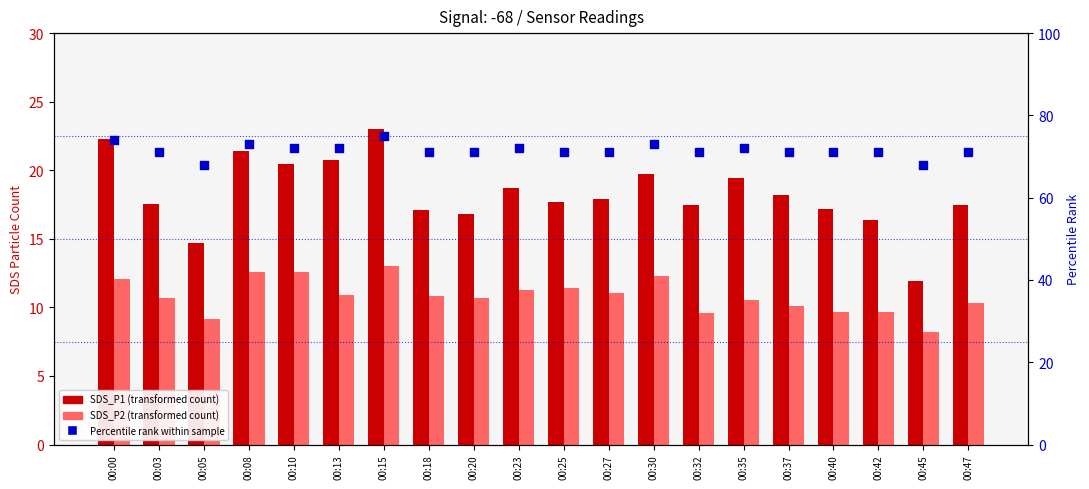

Is the value of Percentile Rank at 00:47 greater than the value of SDS_P2 at 00:40?

Yes